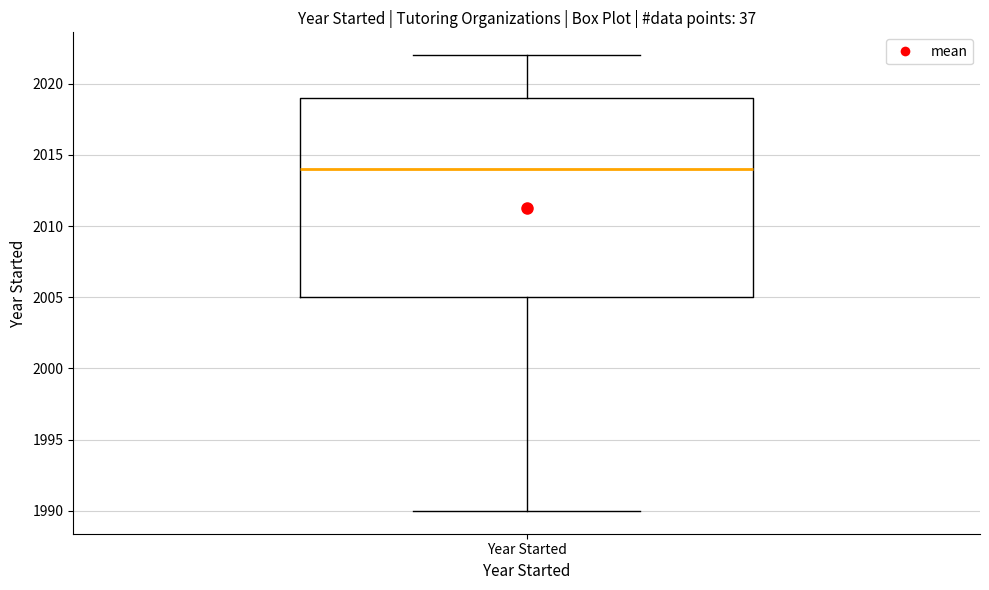

Read this box plot against the y-axis: the position of the median line, the range covered by the box, and the ends of both whiskers. The values are not printed on the chart, so give them approximately, as read against the axis.

median 2014, box 2005 to 2019, whiskers 1990 to 2022